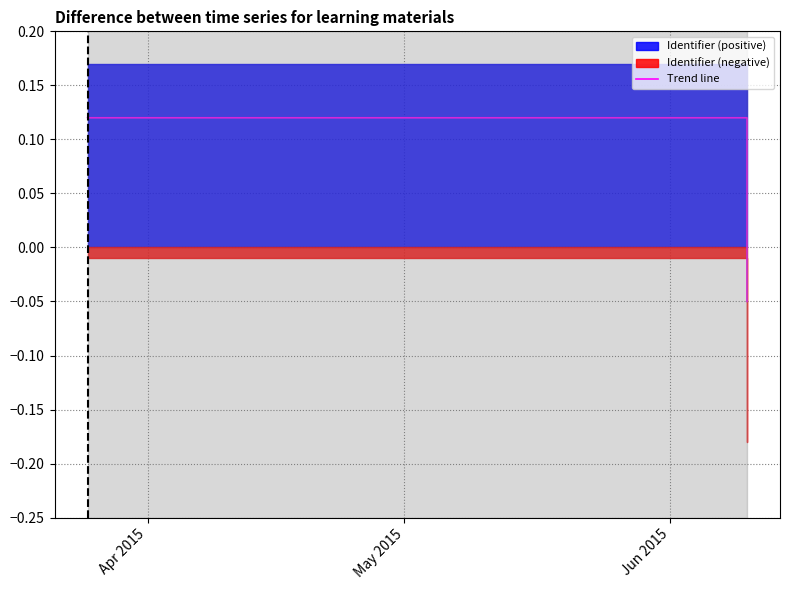

The value at Jun 2015 is 0.2. True or false?

False